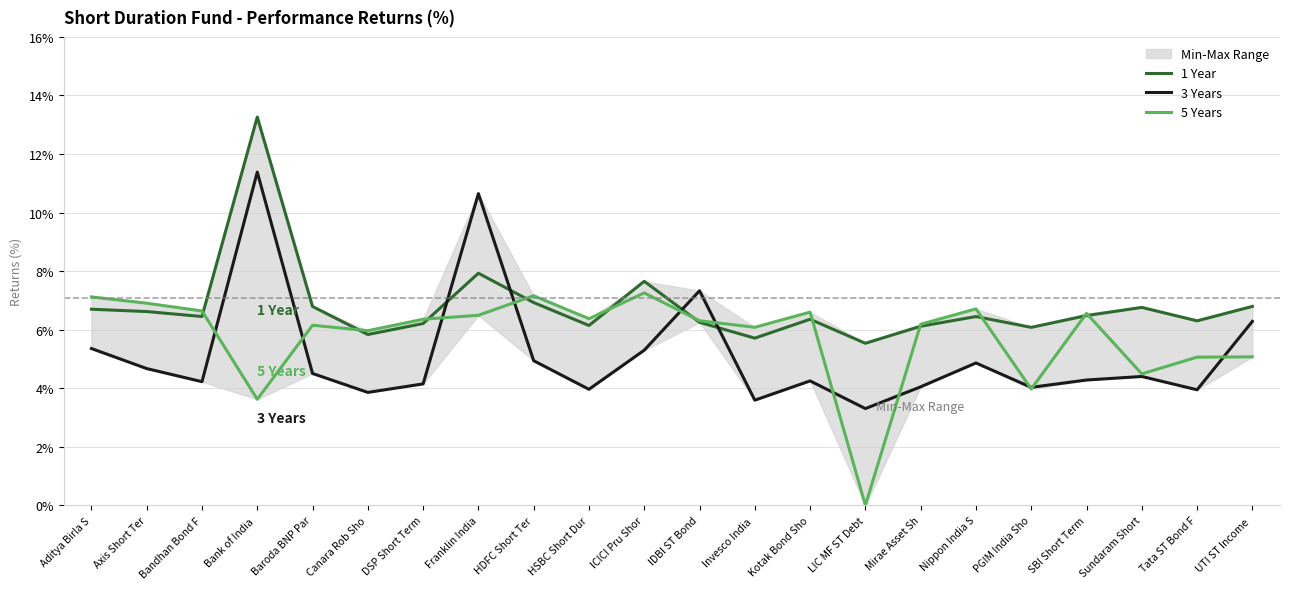

Which series changed the most between Invesco India  and Sundaram Short?

5 Years